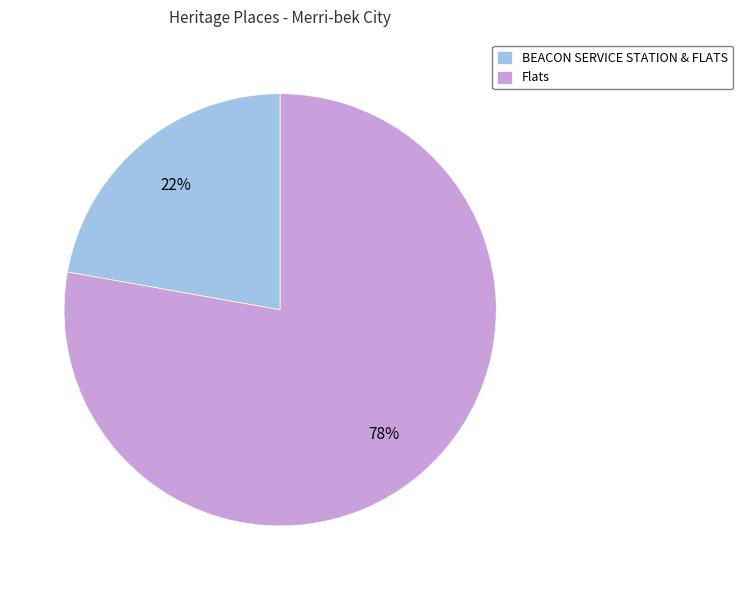

True or false: BEACON SERVICE STATION & FLATS accounts for 22% of the total.

True